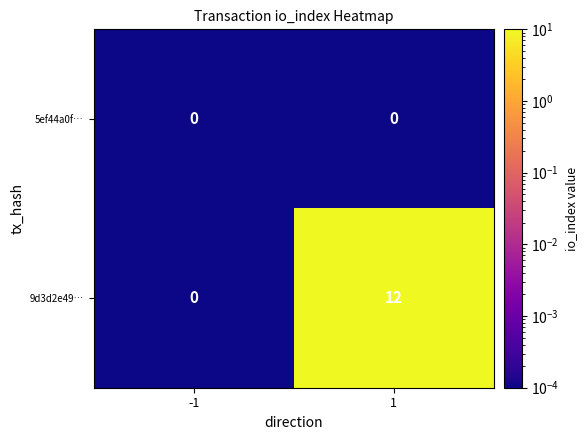

What is the maximum value shown in the chart?

12